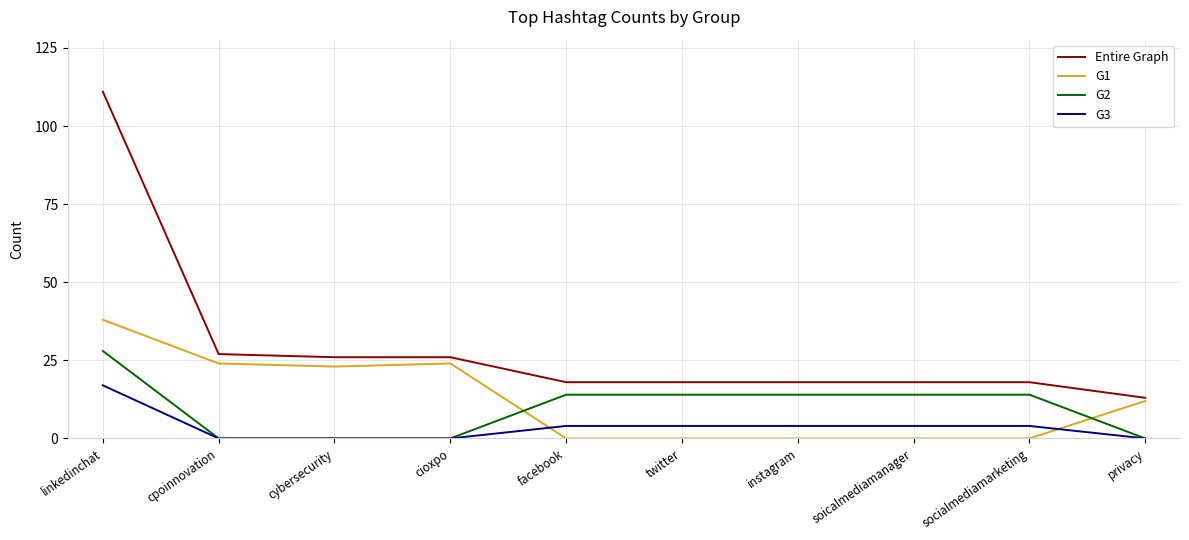

What are all the series names shown in the legend?

Entire Graph, G1, G2, G3